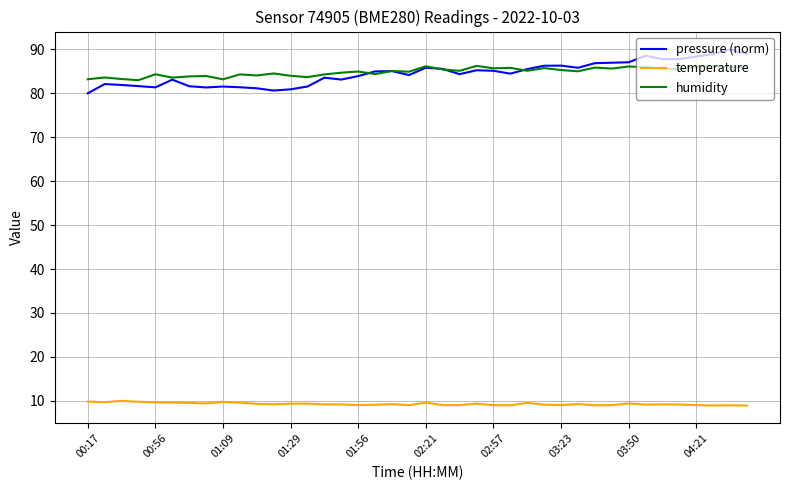

List the series in order of their peak value, highest first.

pressure (norm), humidity, temperature